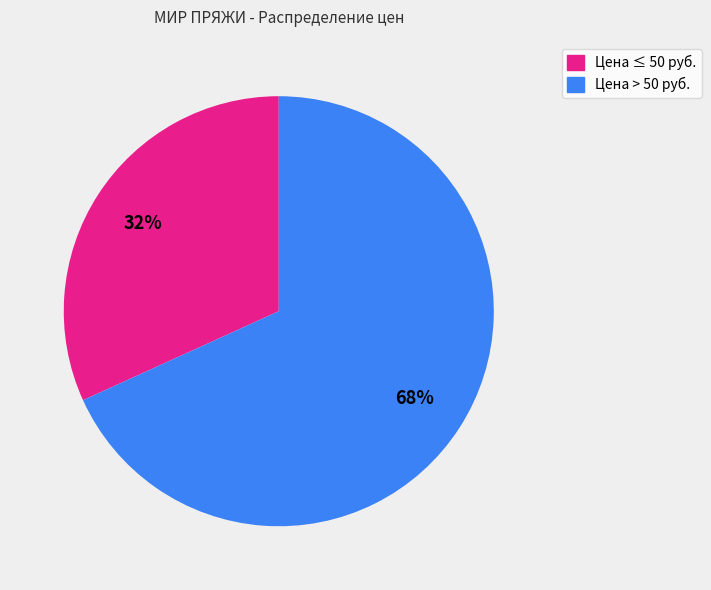

What percentage is the Цена ≤ 50 руб. slice, to the nearest percent?

32%